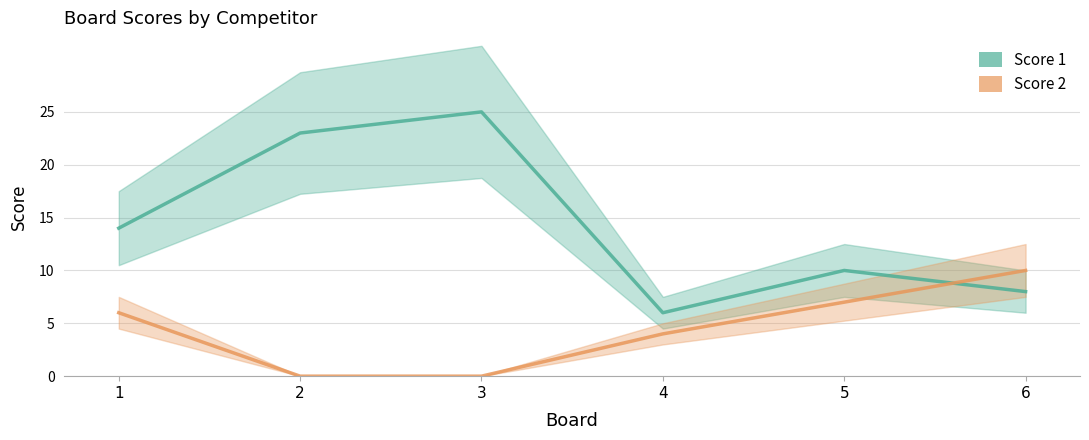

How many values in the Score 2 series exceed 6?

2